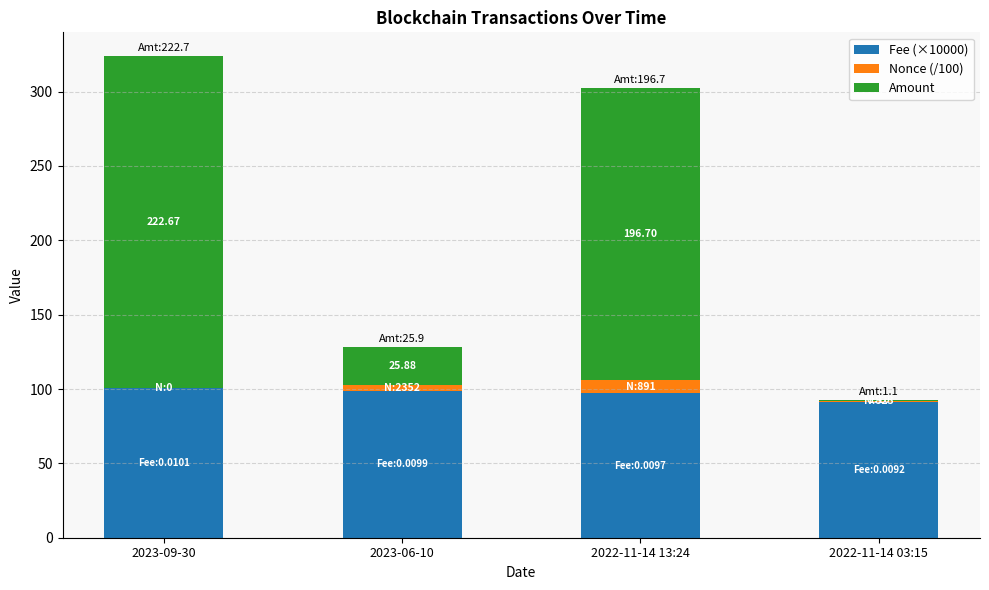

How many data points in Fee (×10000) are above 98?

2